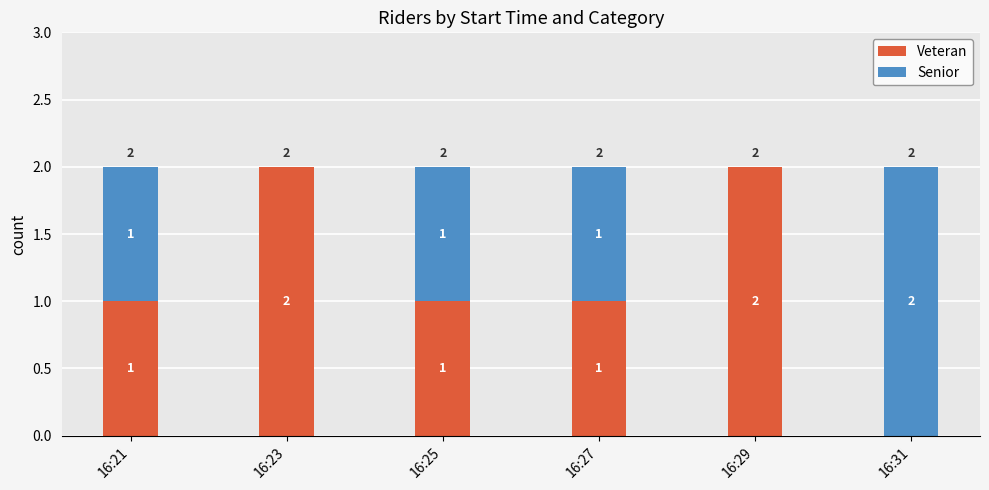

The Veteran series shows 1 at 16:31. True or false?

False